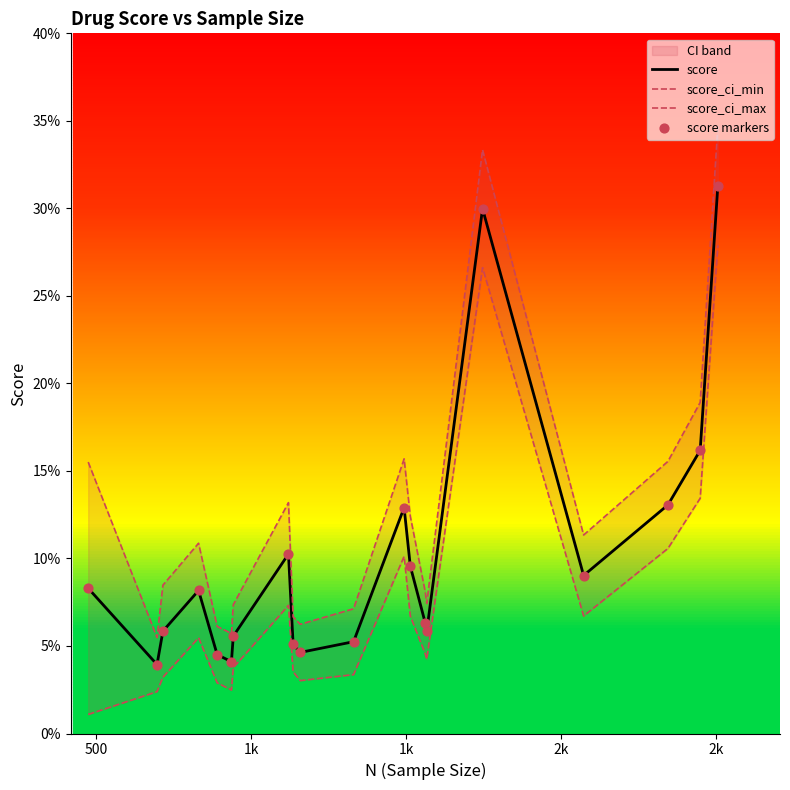

Which series has the largest total across all categories?

score_ci_max